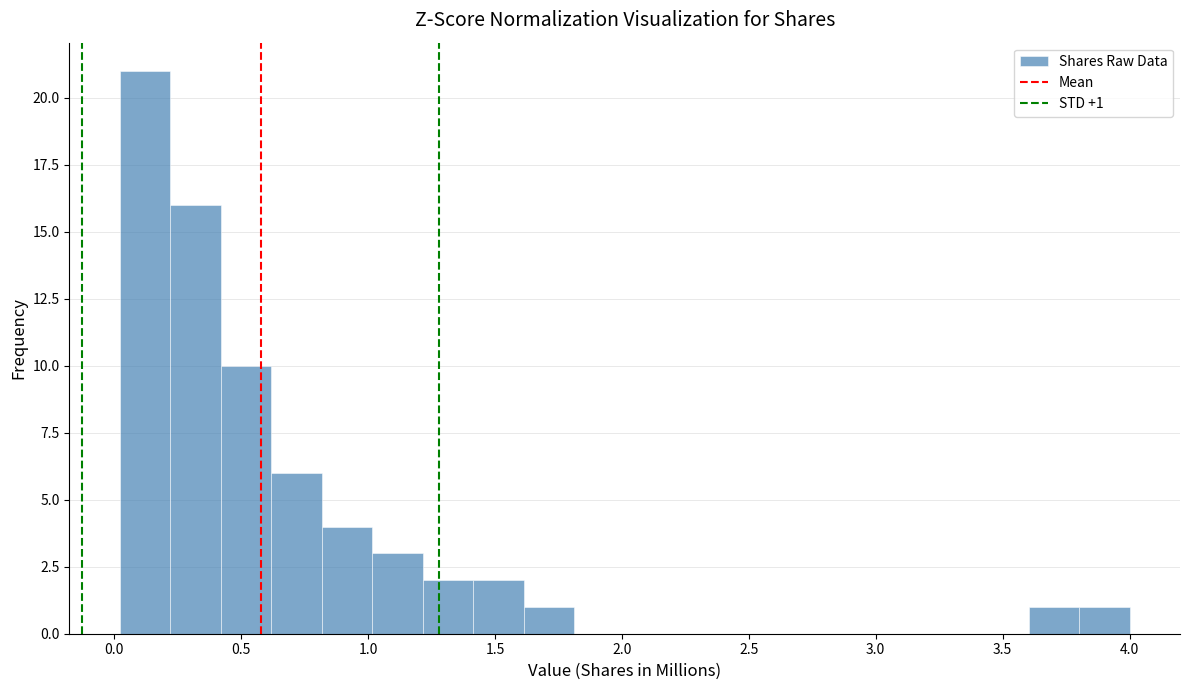

Around what value on the x-axis is the tallest bar? Give the approximate position of its centre, as read against the axis.

0.10